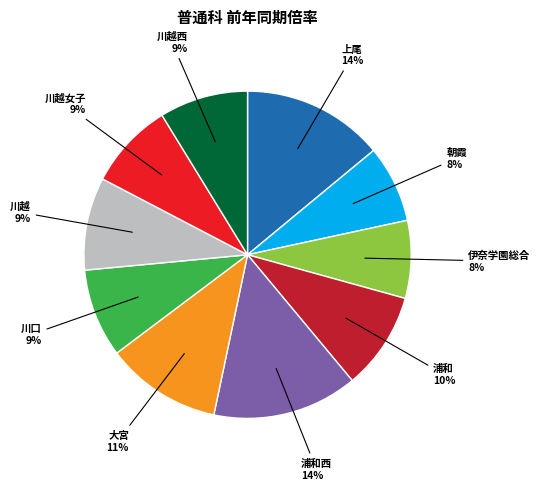

Is there a majority slice in this chart?

No